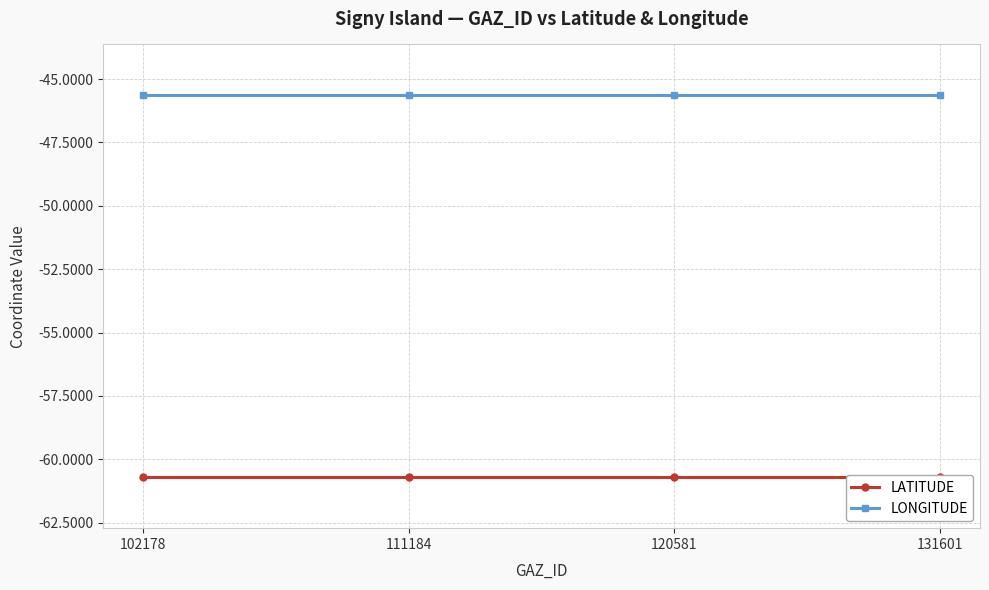

What are all the series names shown in the legend?

LATITUDE, LONGITUDE